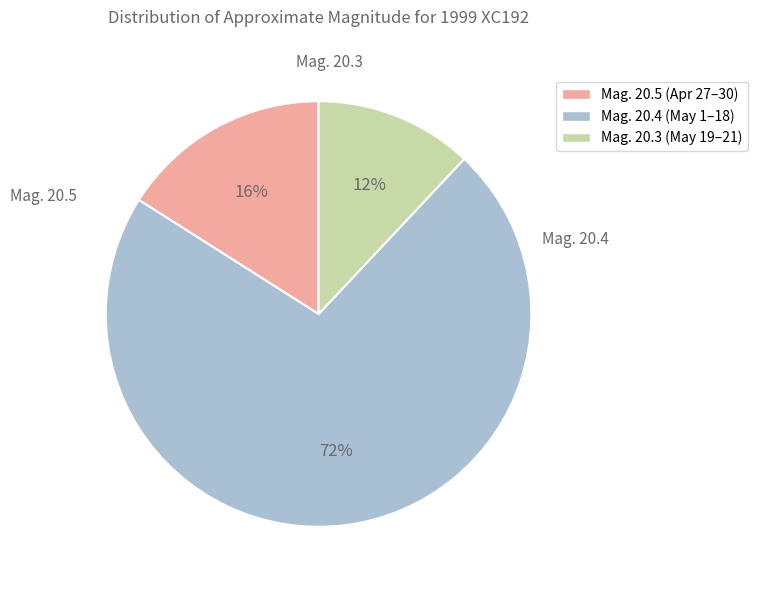

To the nearest percent, what portion does Mag. 20.3 (May 19–21) represent?

12%